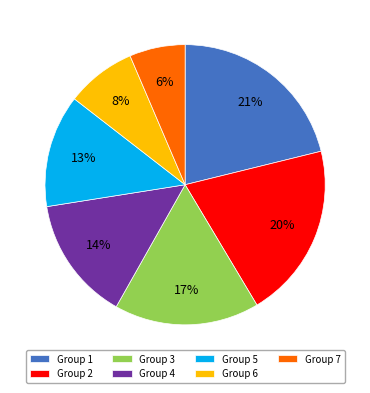

How many segments does this pie chart have?

7